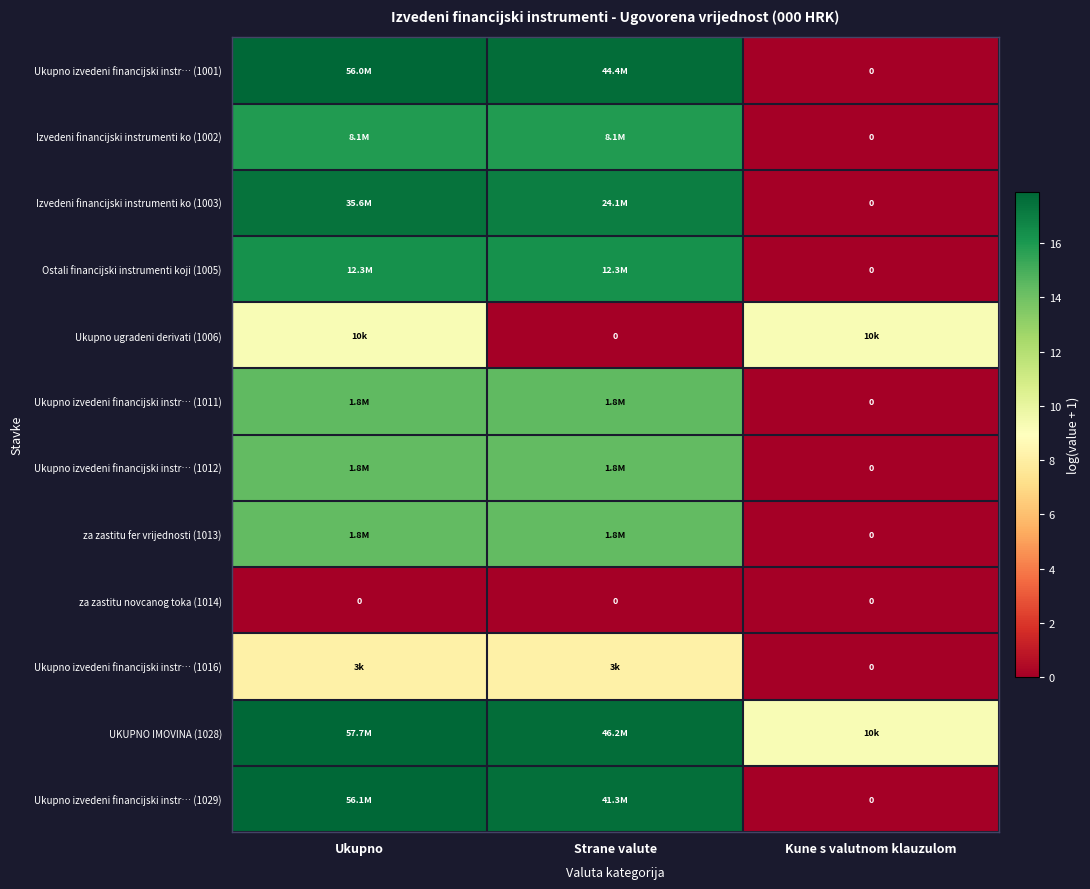

At which category is the sum across all series the highest?

Ukupno